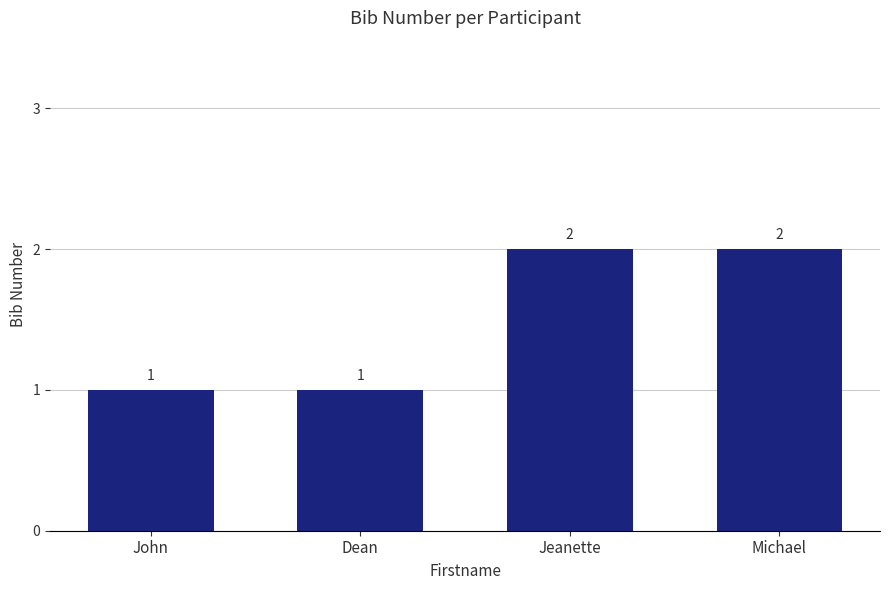

What is the difference between the values at Dean and Michael?

1